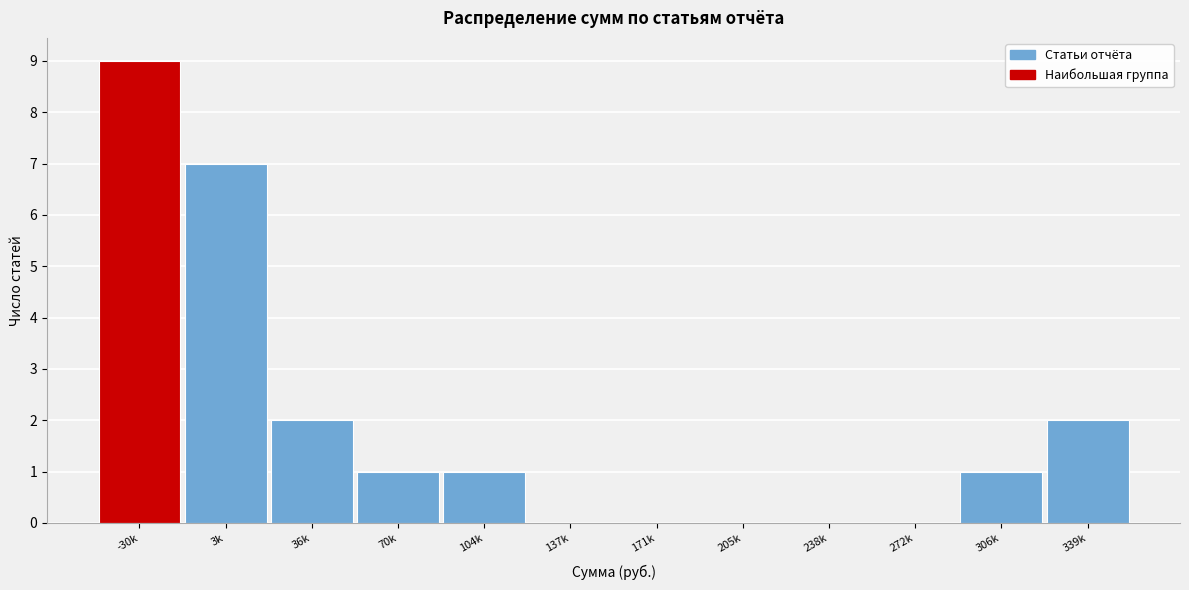

Reading left to right, transcribe all the data shown in this chart.

-30k=9	3k=7	36k=2	70k=1	104k=1	137k=0	171k=0	205k=0	238k=0	272k=0	306k=1	339k=2